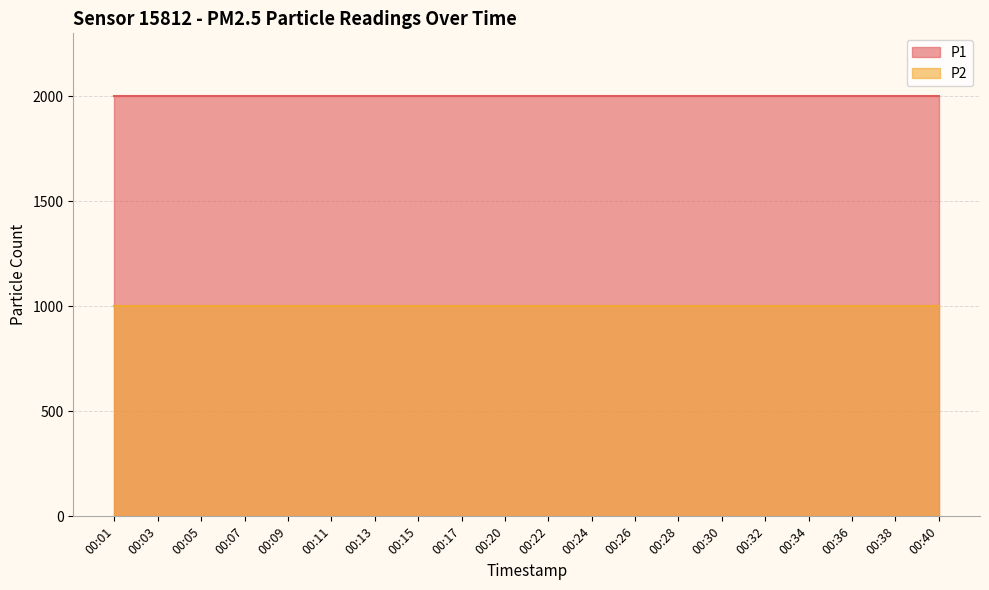

Reading left to right, list all the values displayed in this chart.

P1: 1999.9	1999.9	1999.9	1999.9	1999.9	1999.9	1999.9	1999.9	1999.9	1999.9	1999.9	1999.9	1999.9	1999.9	1999.9	1999.9	1999.9	1999.9	1999.9	1999.9
P2: 999.9	999.9	999.9	999.9	999.9	999.9	999.9	999.9	999.9	999.9	999.9	999.9	999.9	999.9	999.9	999.9	999.9	999.9	999.9	999.9